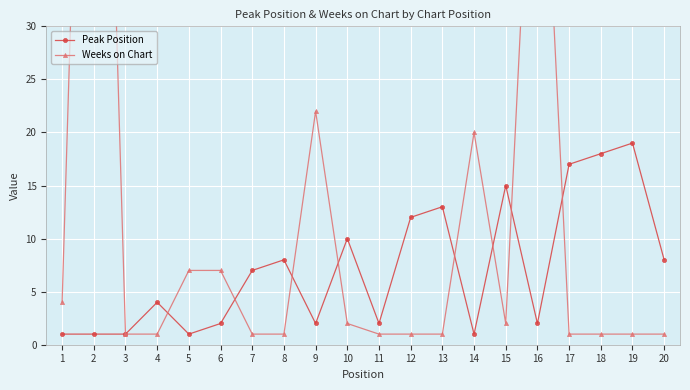

The Peak Position series shows 8 at 12. True or false?

False